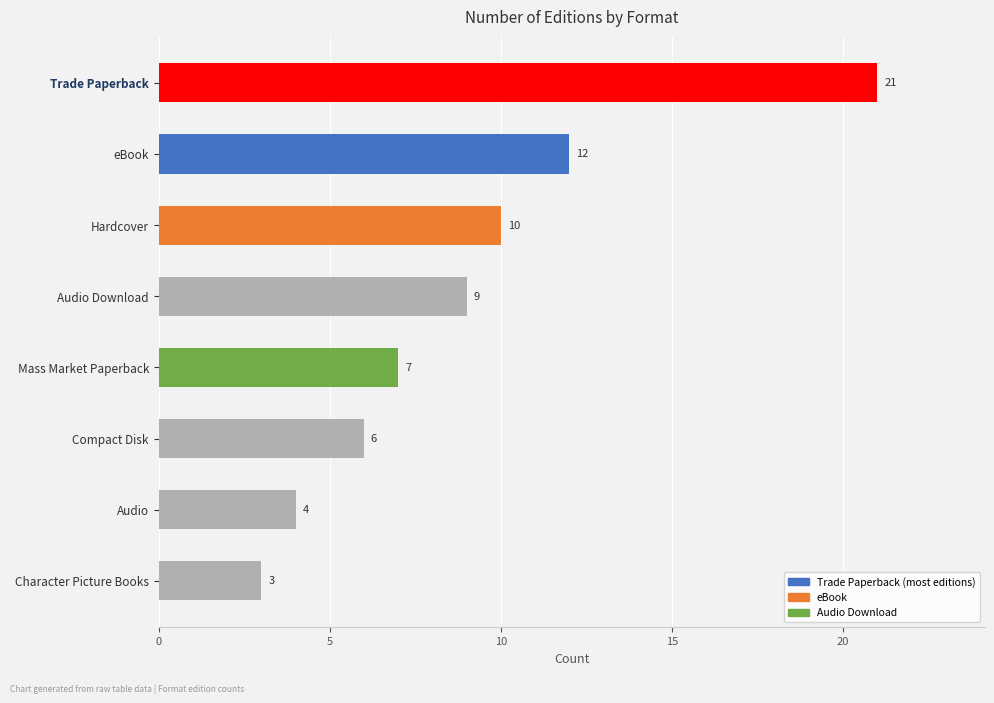

At which label is the value closest to 12?

eBook